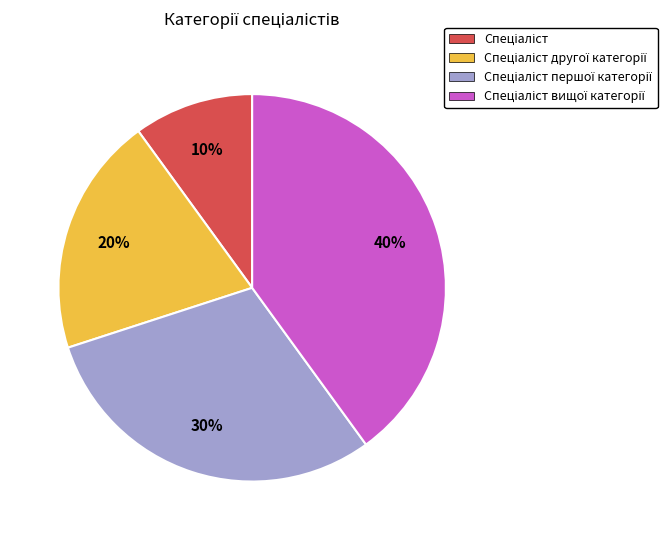

Is there a majority slice in this chart?

No